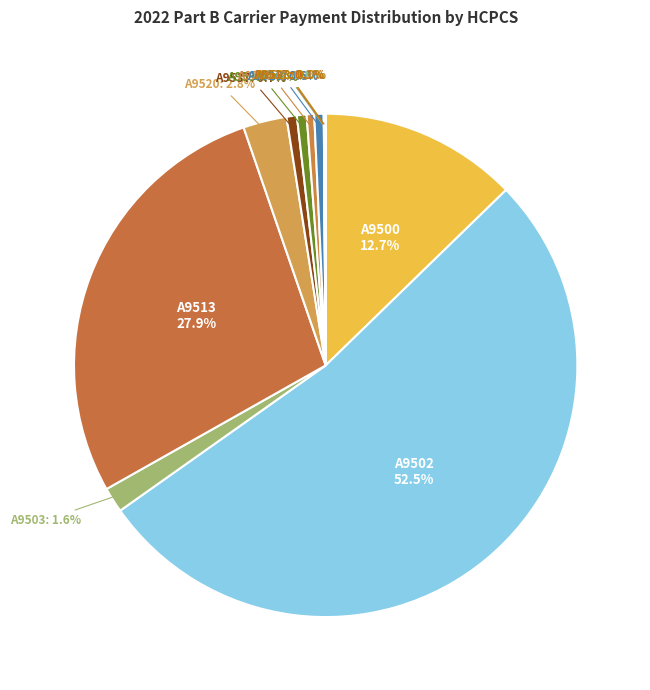

Does any single category account for the majority?

Yes